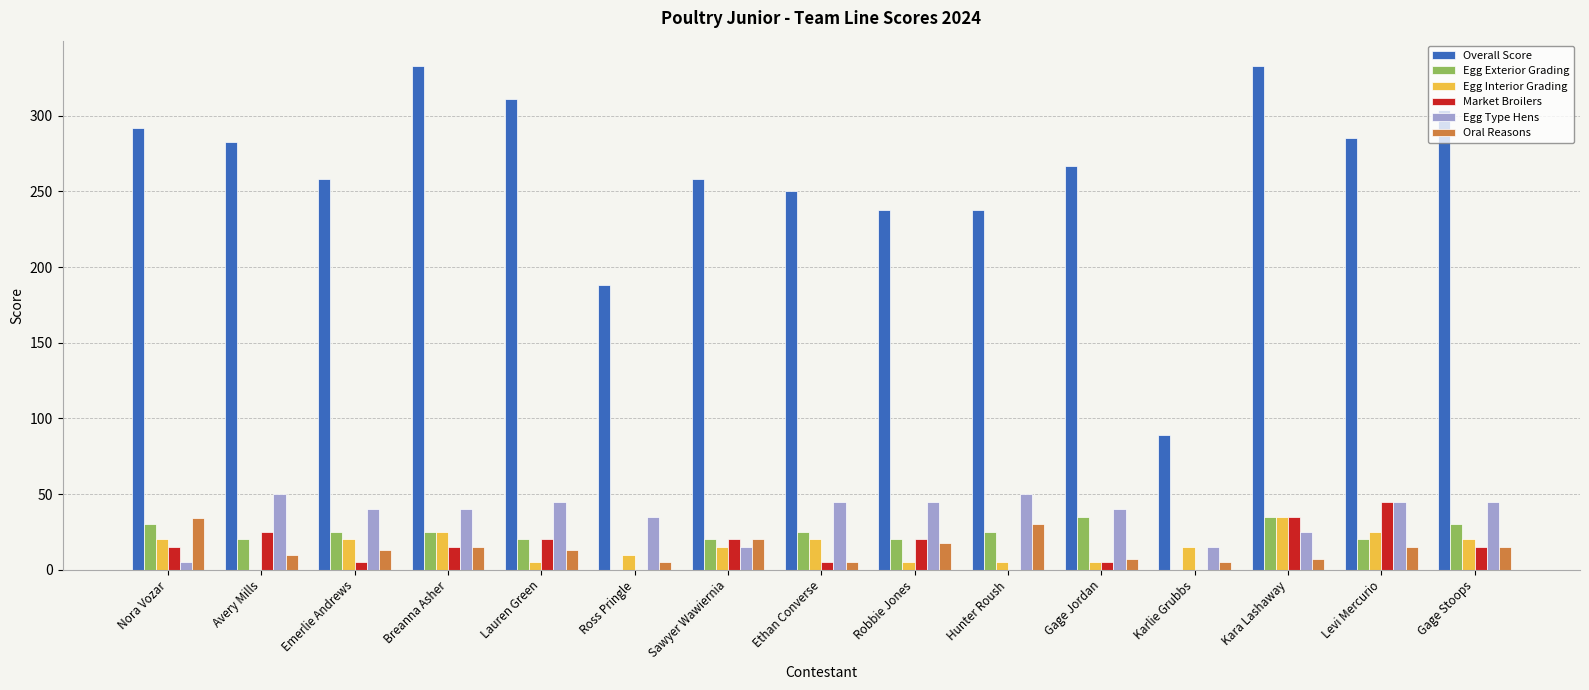

Is the value of Overall Score at Sawyer Wawiernia greater than the value of Oral Reasons at Nora Vozar?

Yes